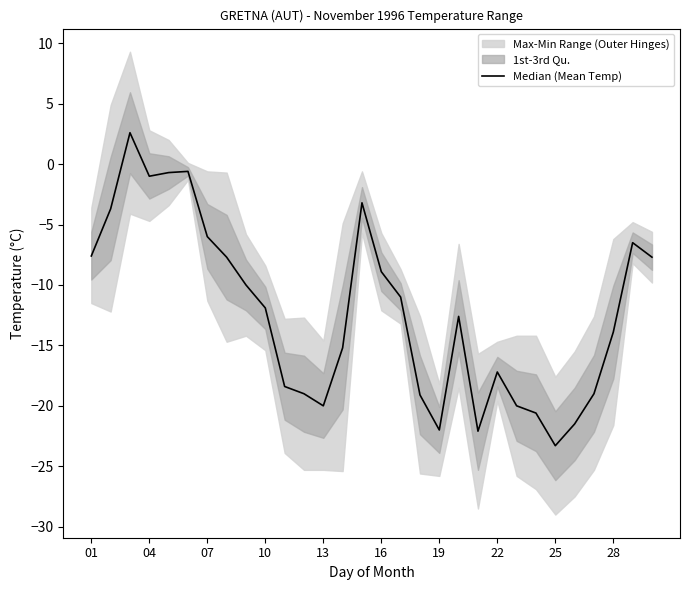

Where does the data first go above -11?

01